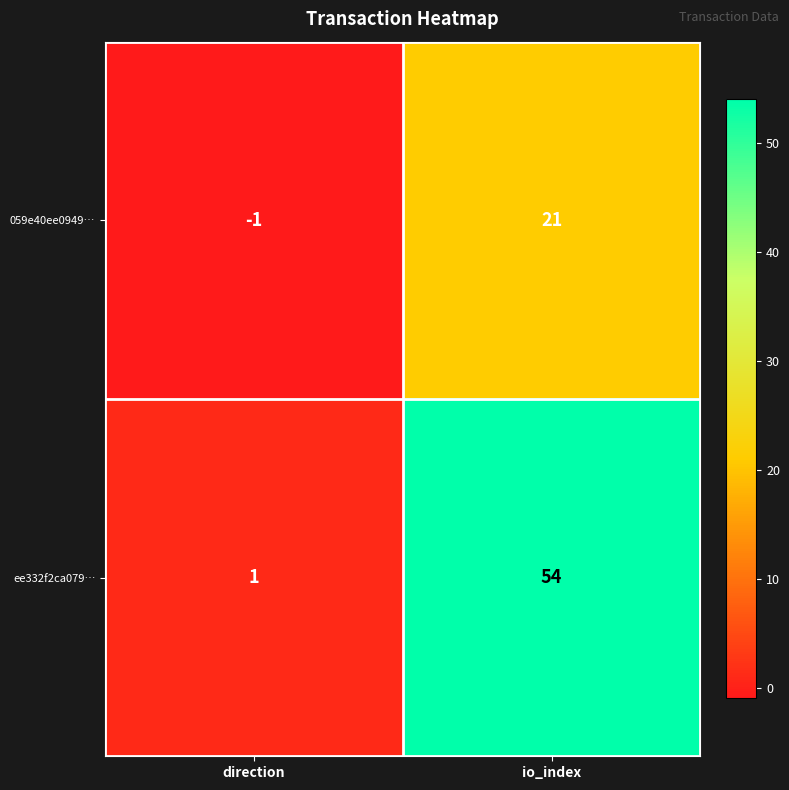

Rank the series by their average value, from highest to lowest.

ee332f2ca079…, 059e40ee0949…